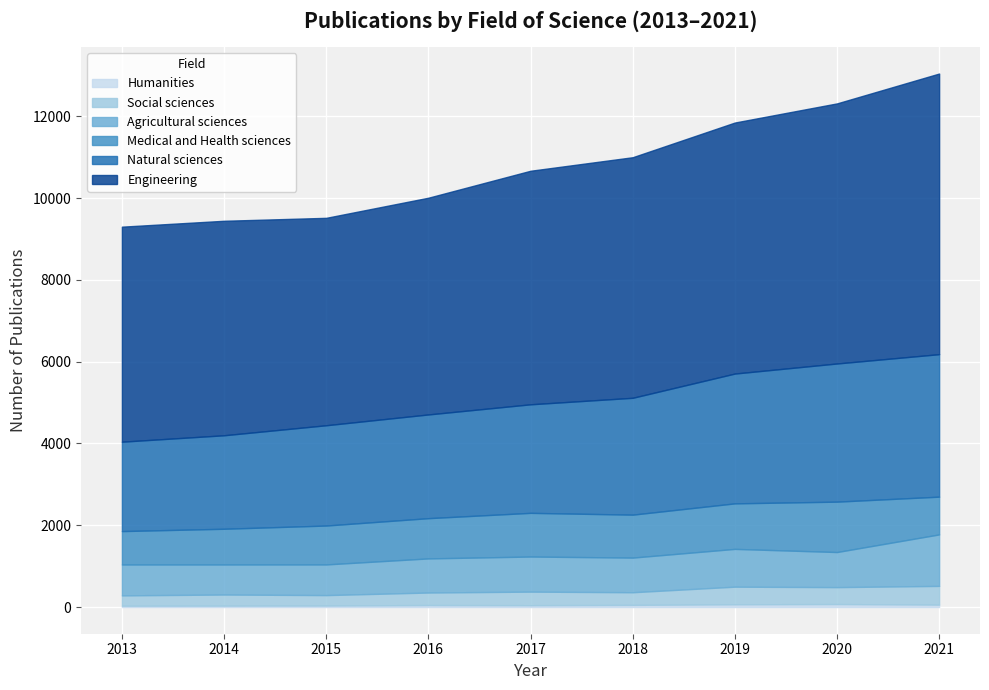

Is the value of Engineering at 2016 greater than the value of Humanities at 2020?

Yes